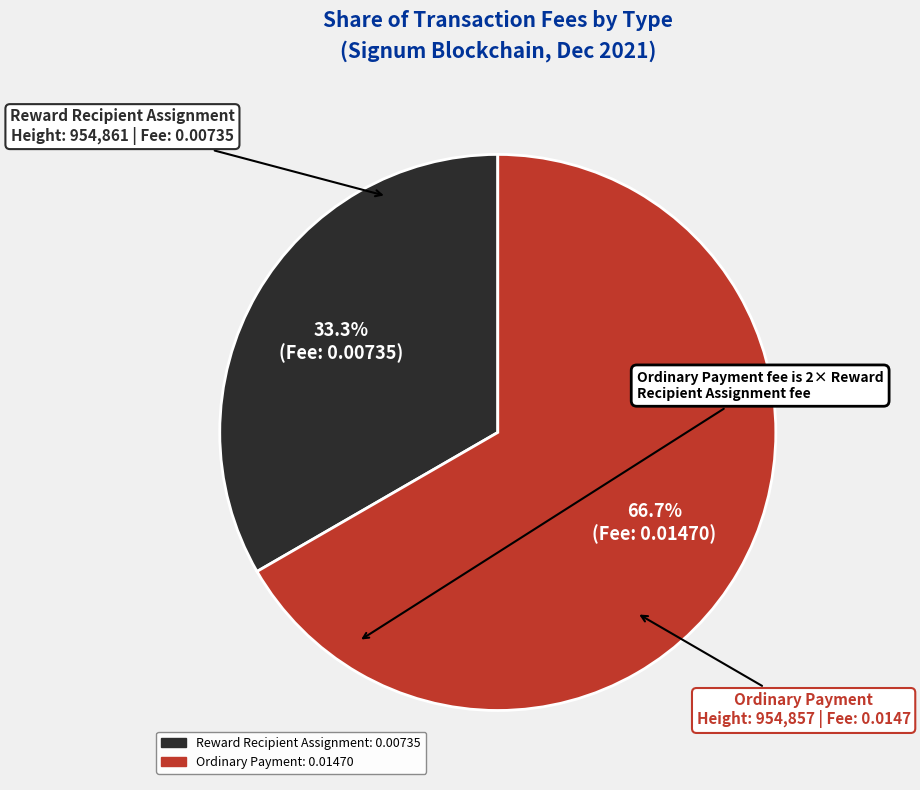

Is there a majority slice in this chart?

Yes